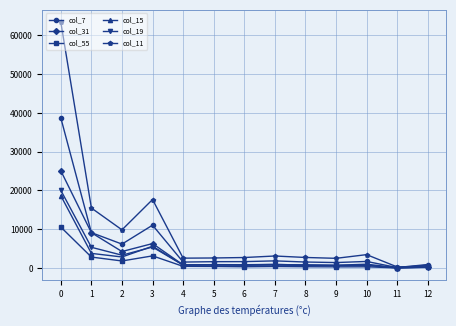

Between 6 and 12, which series saw the biggest shift?

col_11